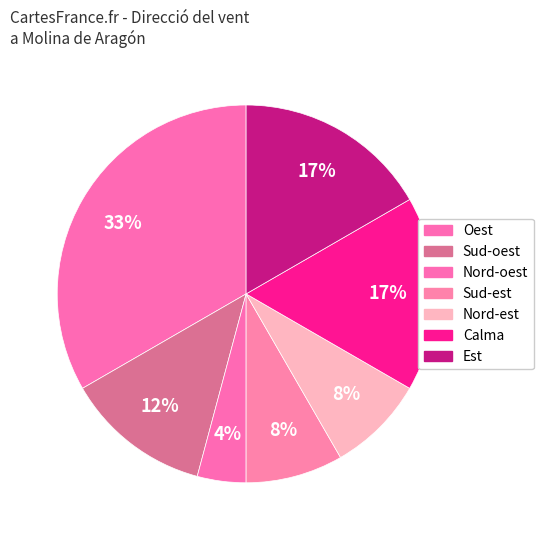

How many slices are in this pie chart?

7